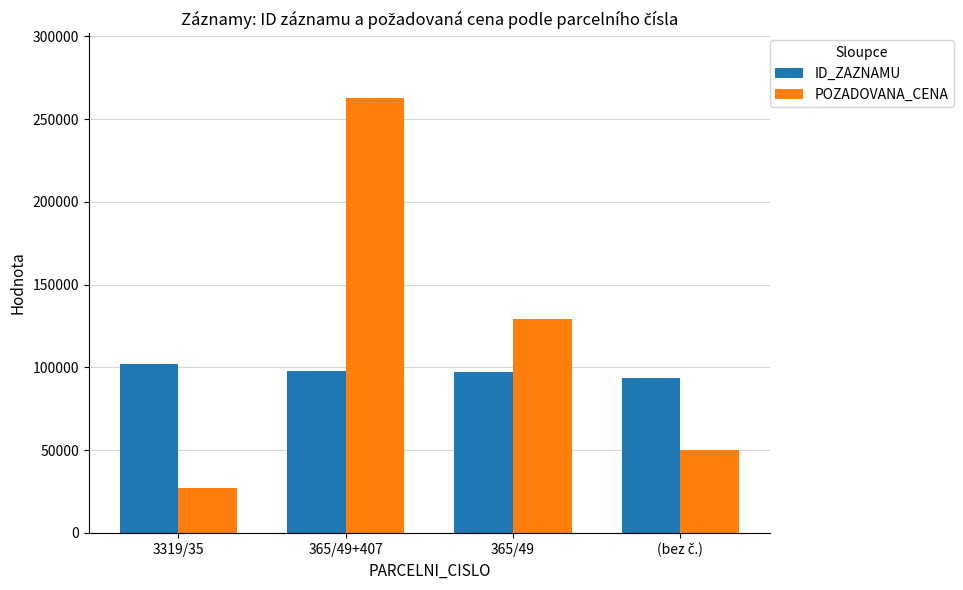

What is the label of the 3rd bar from the right?

365/49+407